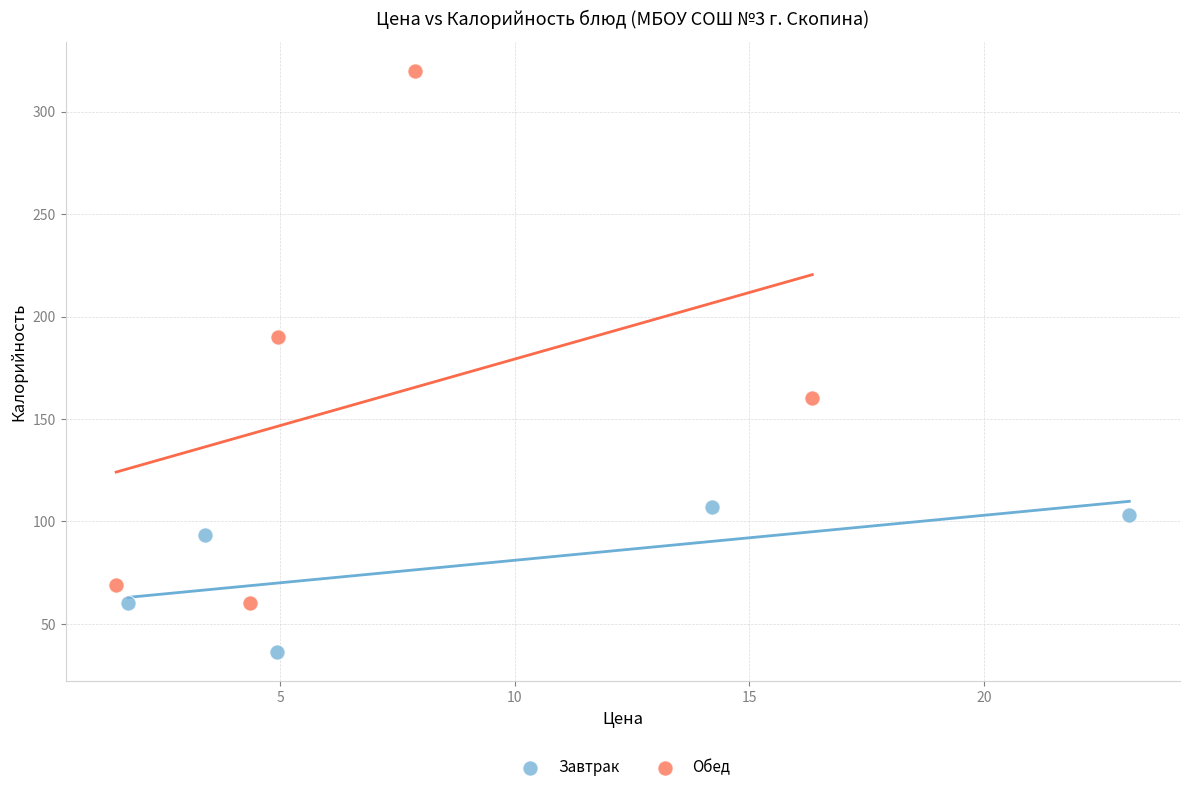

Which series has the widest spread of Y values?

Обед